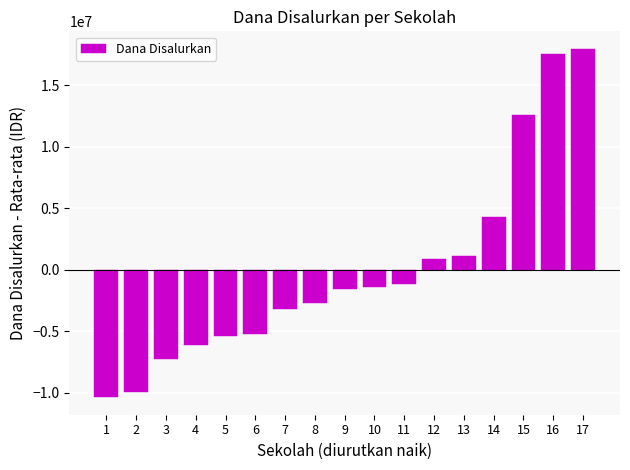

Which category has the lowest value across all series?

1